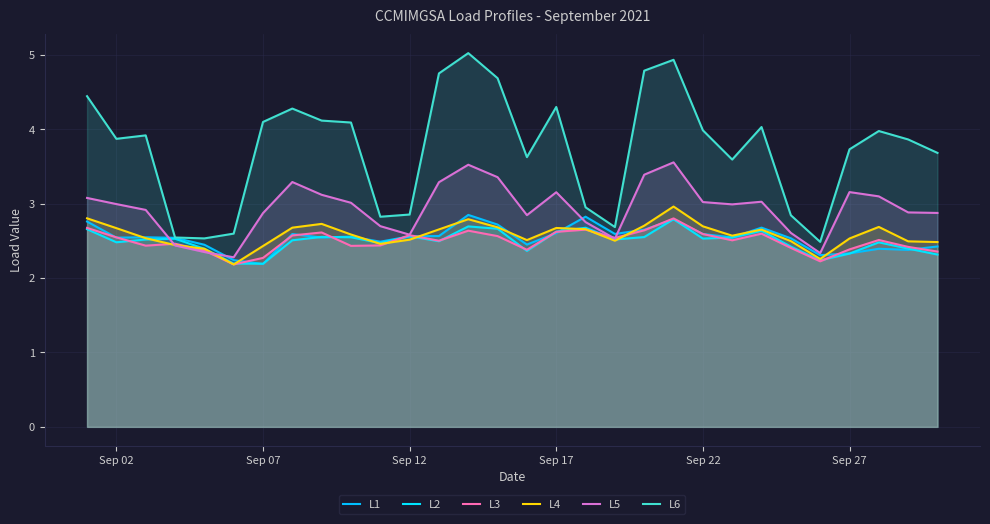

At Sep 22, list the series in order from largest to smallest.

L6, L5, L4, L1, L3, L2